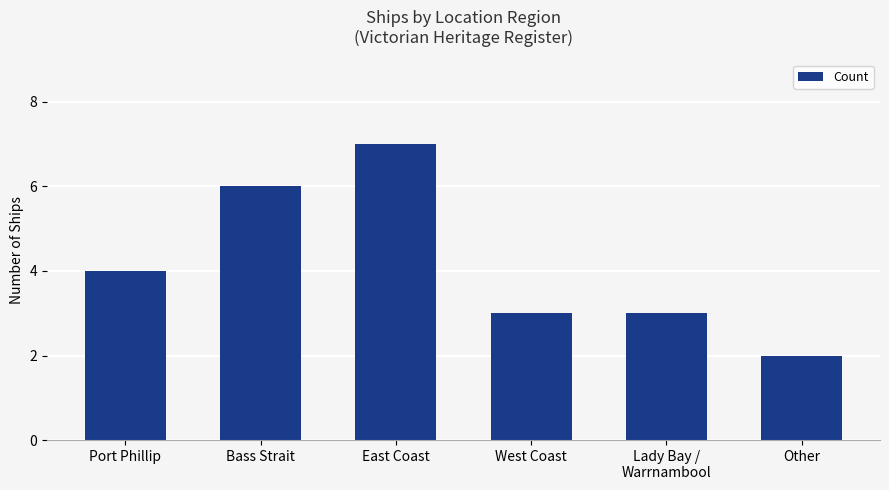

What is the label of the 4th bar from the left?

West Coast